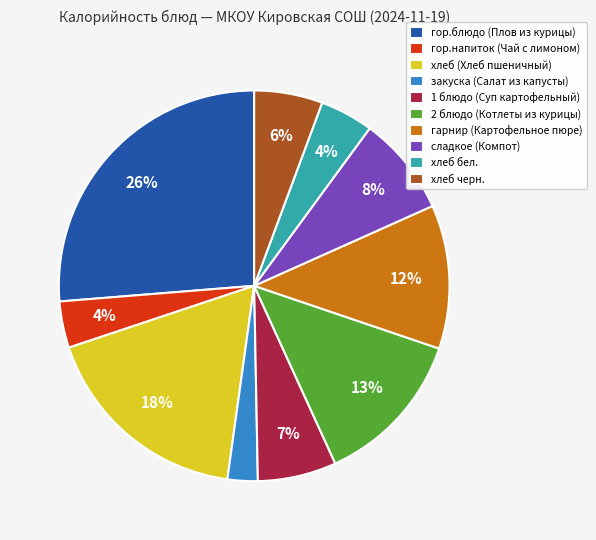

True or false: гор.напиток (Чай с лимоном) accounts for 4% of the total.

True